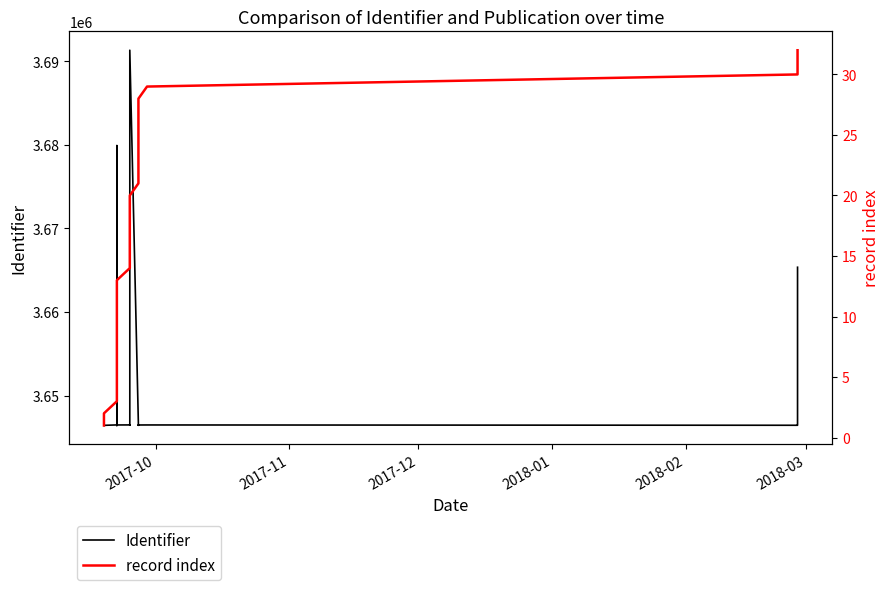

Which series has the largest range (max minus min)?

Identifier